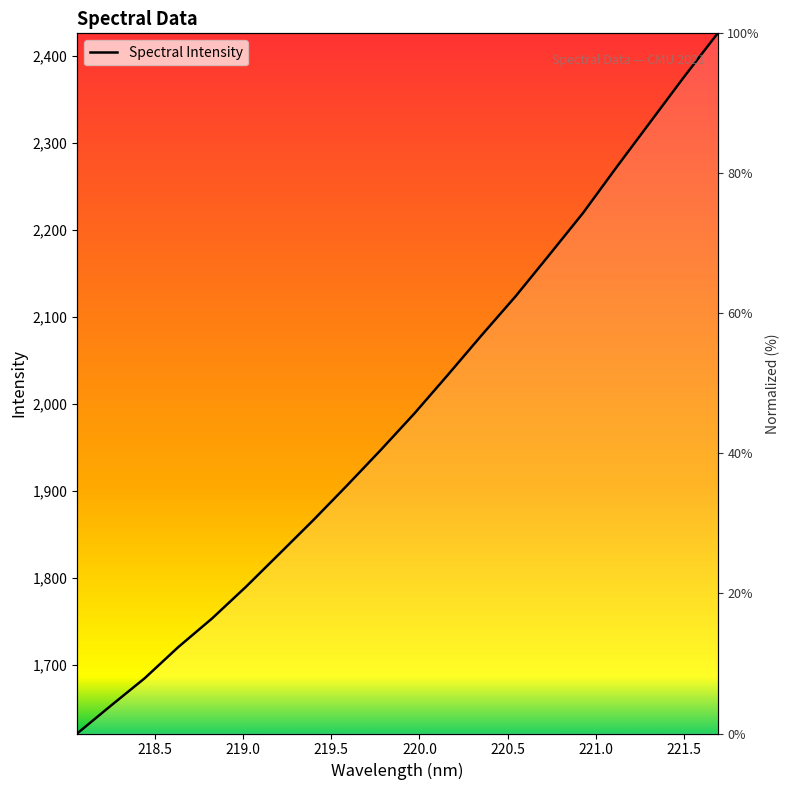

Reading right to left, transcribe all the data shown in this chart.

2425.7	2375.5	2323.7	2271.9	2219.0	2170.9	2123.4	2078.9	2033.5	1988.8	1946.8	1906.0	1866.2	1827.7	1789.5	1753.3	1720.4	1684.5	1653.0	1621.0